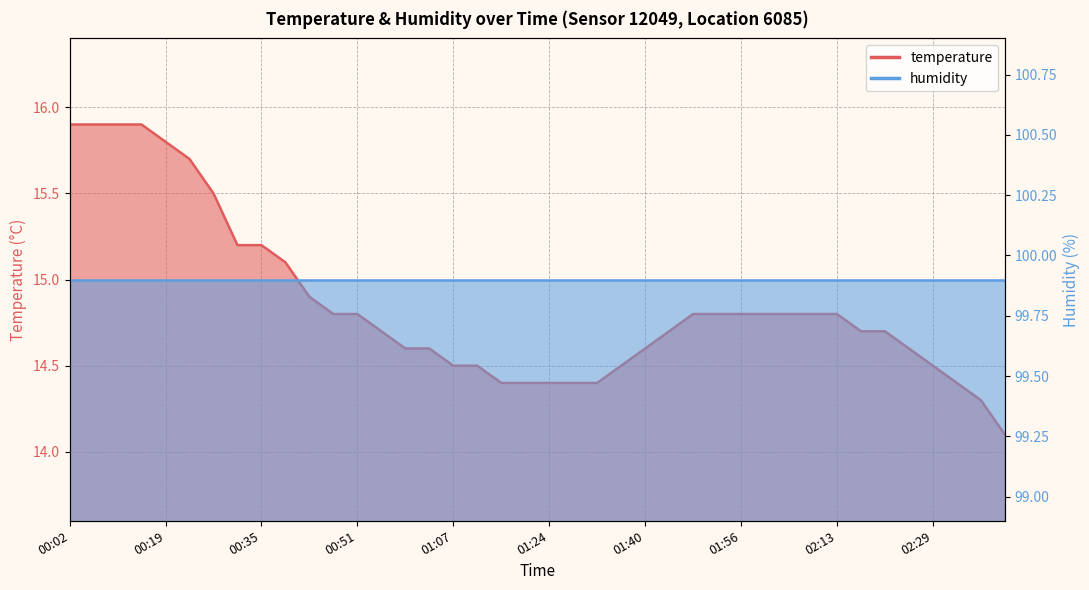

The value at 01:20 is 5.2. True or false?

False